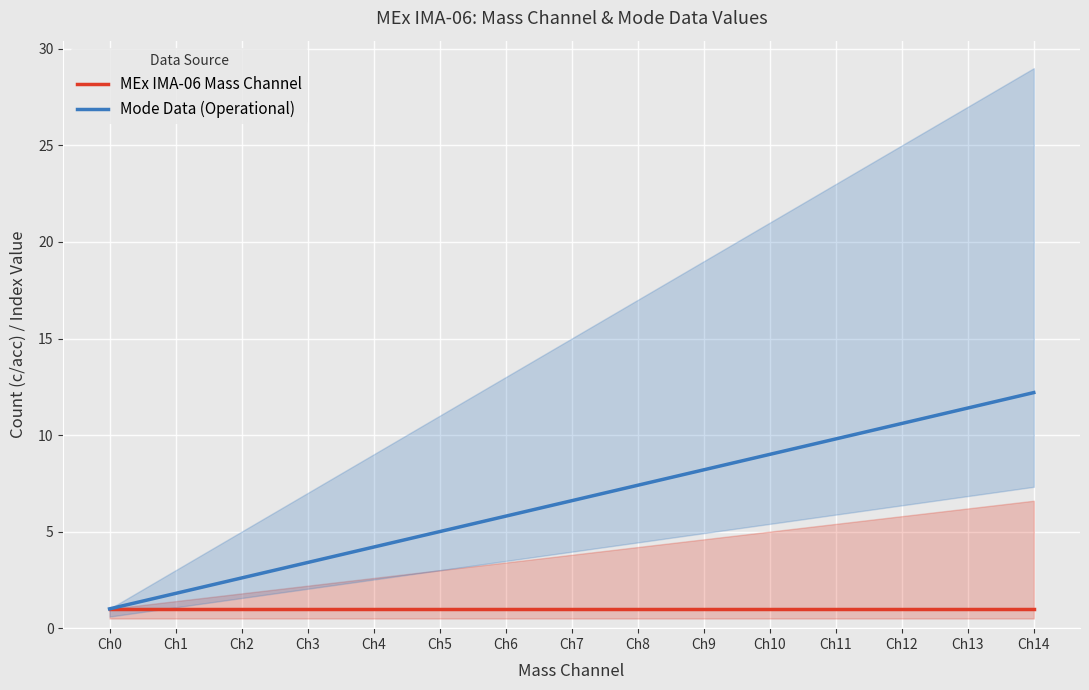

Rank the categories by MEx IMA-06 Mass Channel value from lowest to highest.

Ch0, Ch1, Ch2, Ch3, Ch4, Ch5, Ch6, Ch7, Ch8, Ch9, Ch10, Ch11, Ch12, Ch13, Ch14